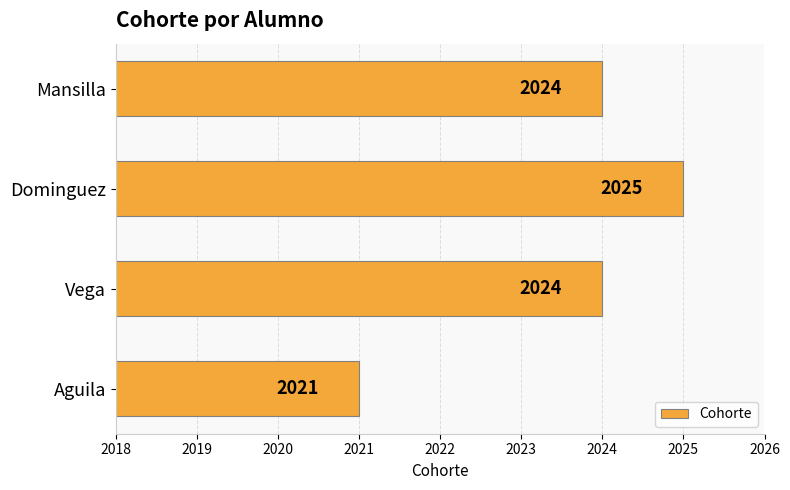

The chart shows a value of 3398 at Dominguez. True or false?

False